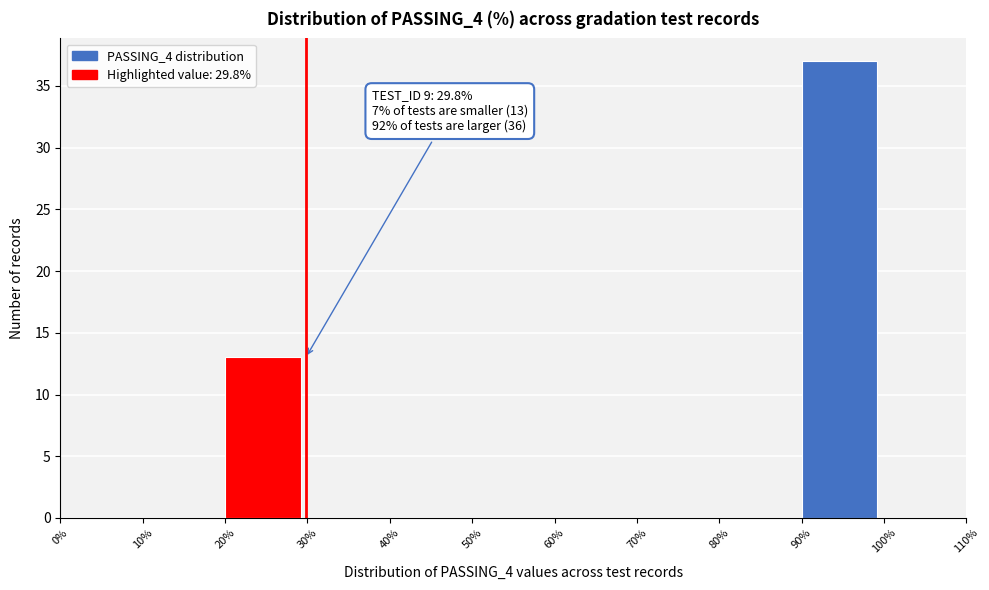

Which range on the x-axis has the tallest bar?

90% to 100%